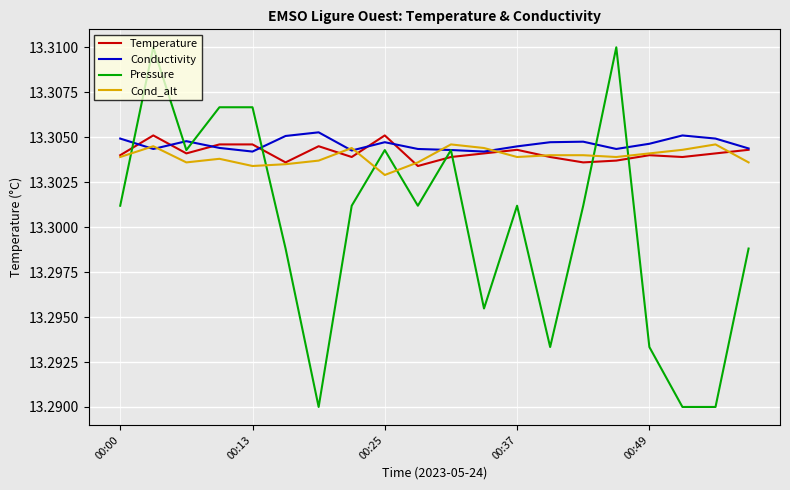

After their last crossing, which series has the higher values: Pressure or Cond_alt?

Cond_alt